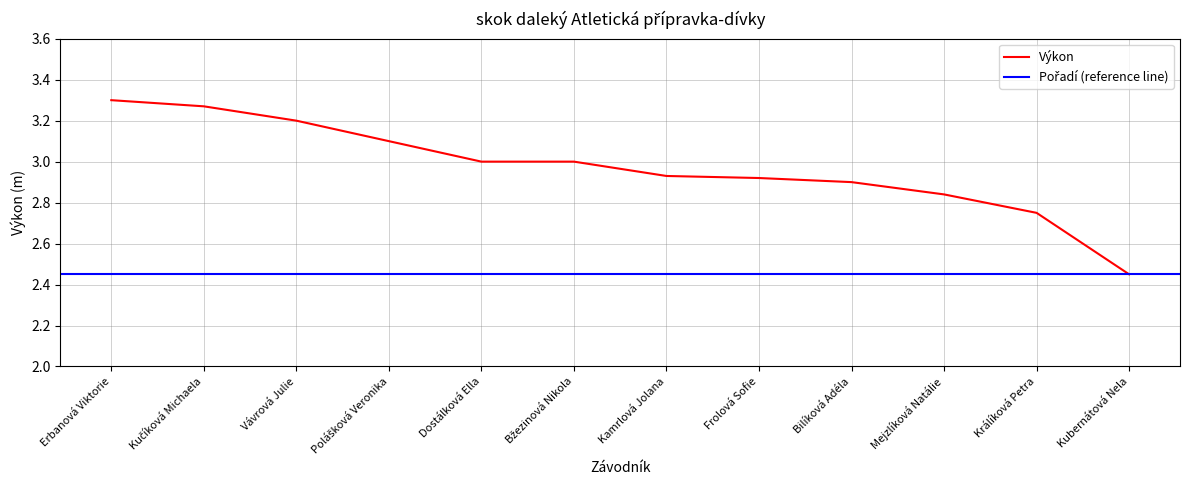

The value at Polášková Veronika is 5.5. True or false?

False